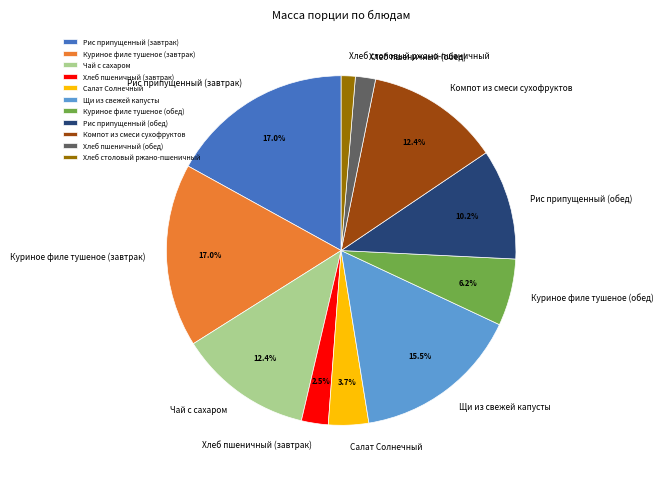

Between Куриное филе тушеное (обед) and Компот из смеси сухофруктов, which is larger?

Компот из смеси сухофруктов